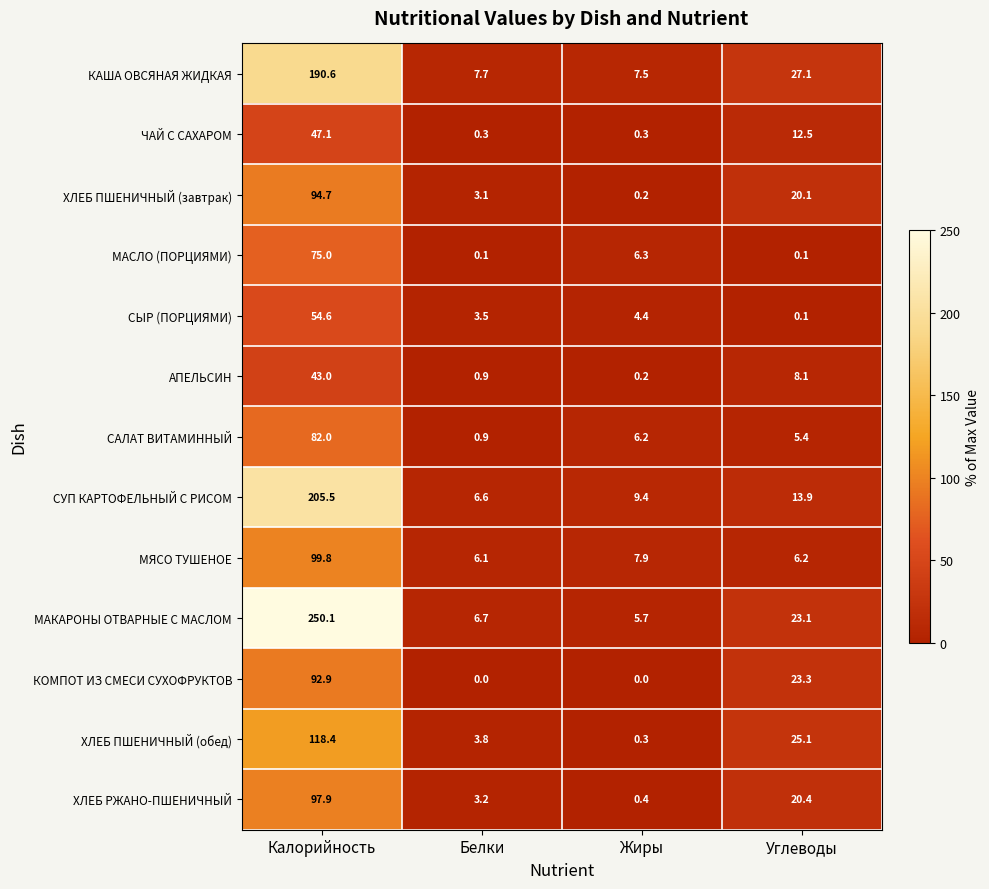

What is the average value of the СУП КАРТОФЕЛЬНЫЙ С РИСОМ series?

58.9